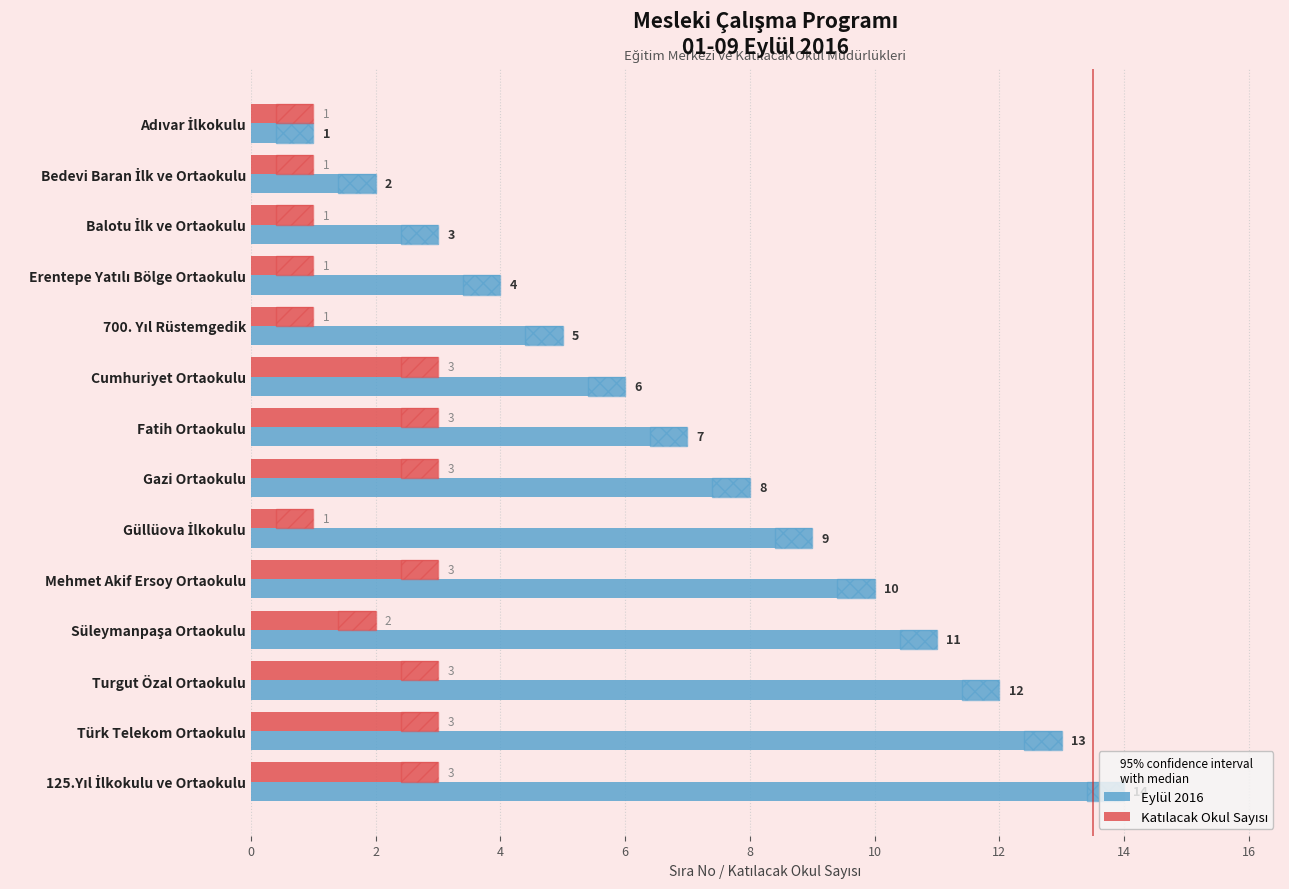

Which series has the largest range (max minus min)?

Eylül 2016